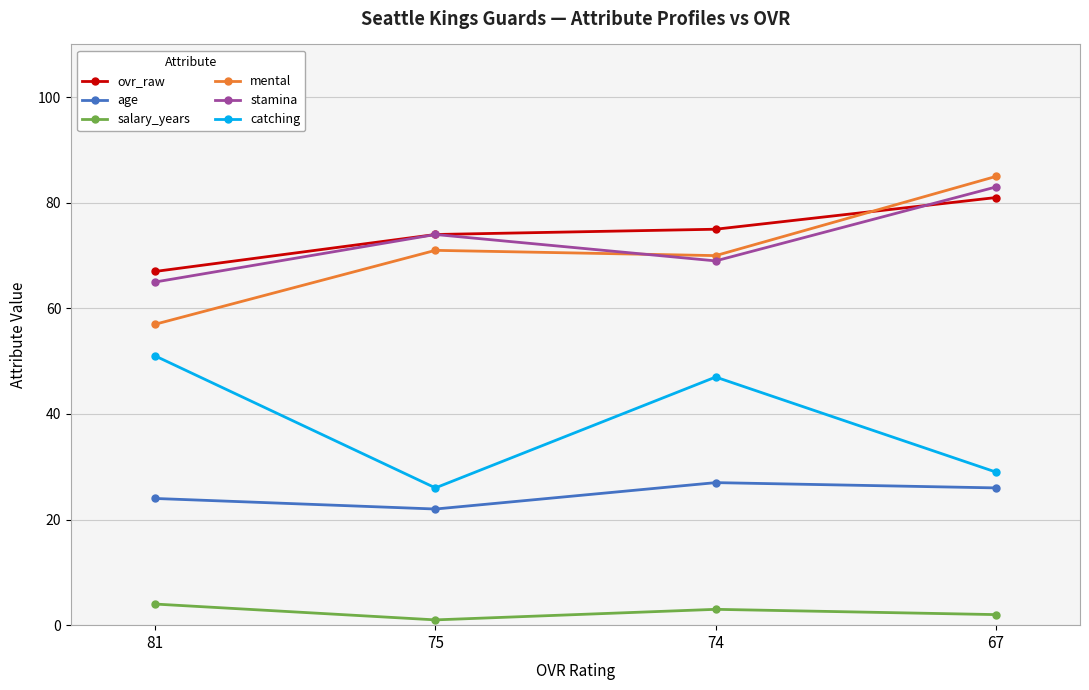

At which label is ovr_raw closest to 74?

75